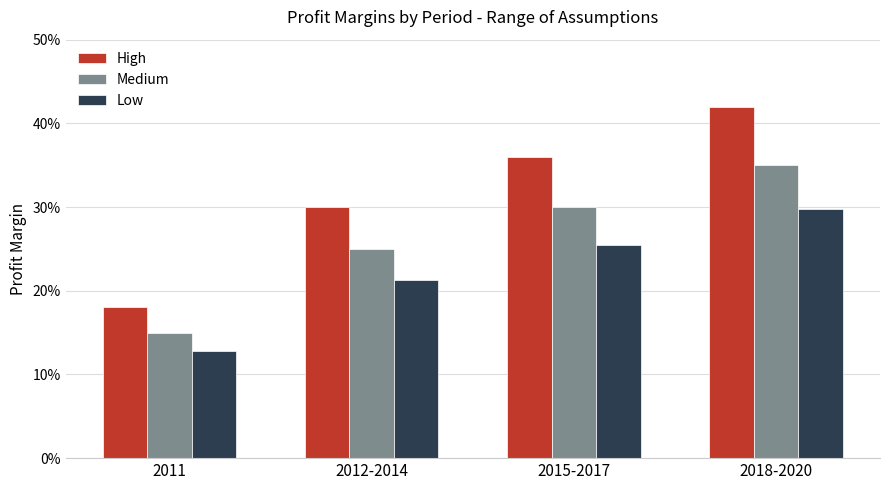

What is the difference between the High values at 2012-2014 and 2011?

0.1